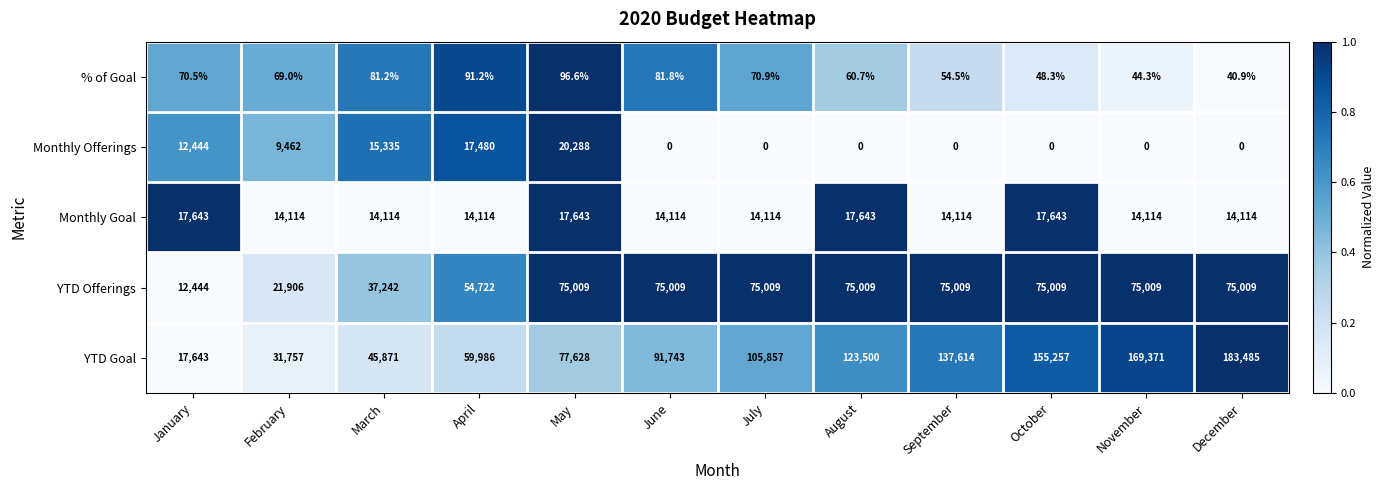

The Monthly Goal series shows 18945.6 at April. True or false?

False